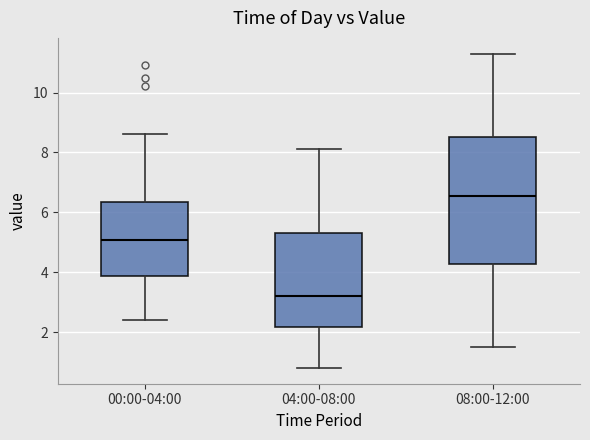

Reading left to right, transcribe this box plot: for each box, give where its median line is, the range the box spans, and where its two whiskers end, as read against the y-axis. The values are not printed on the chart, so give them approximately, as read against the axis.

00:00-04:00: median 5.0, box 3.8 to 6.4, whiskers 2.4 to 8.6
04:00-08:00: median 3.2, box 2.2 to 5.4, whiskers 0.8 to 8.2
08:00-12:00: median 6.6, box 4.2 to 8.6, whiskers 1.6 to 11.4